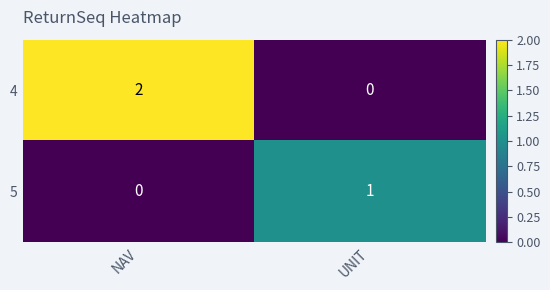

Reading left to right, what are all the values shown in this chart?

4: NAV=2	UNIT=0
5: NAV=0	UNIT=1